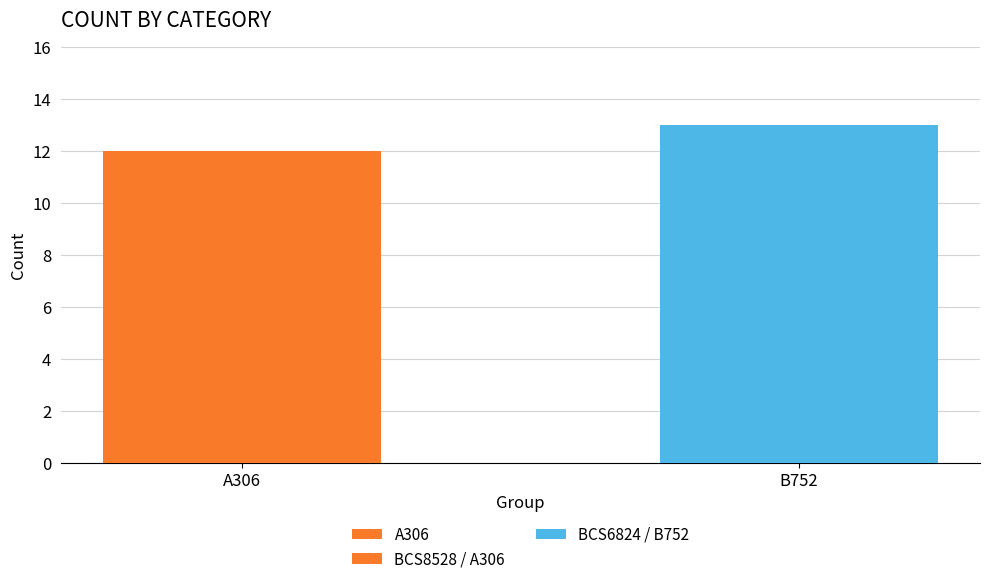

The value at B752 is 6. True or false?

False